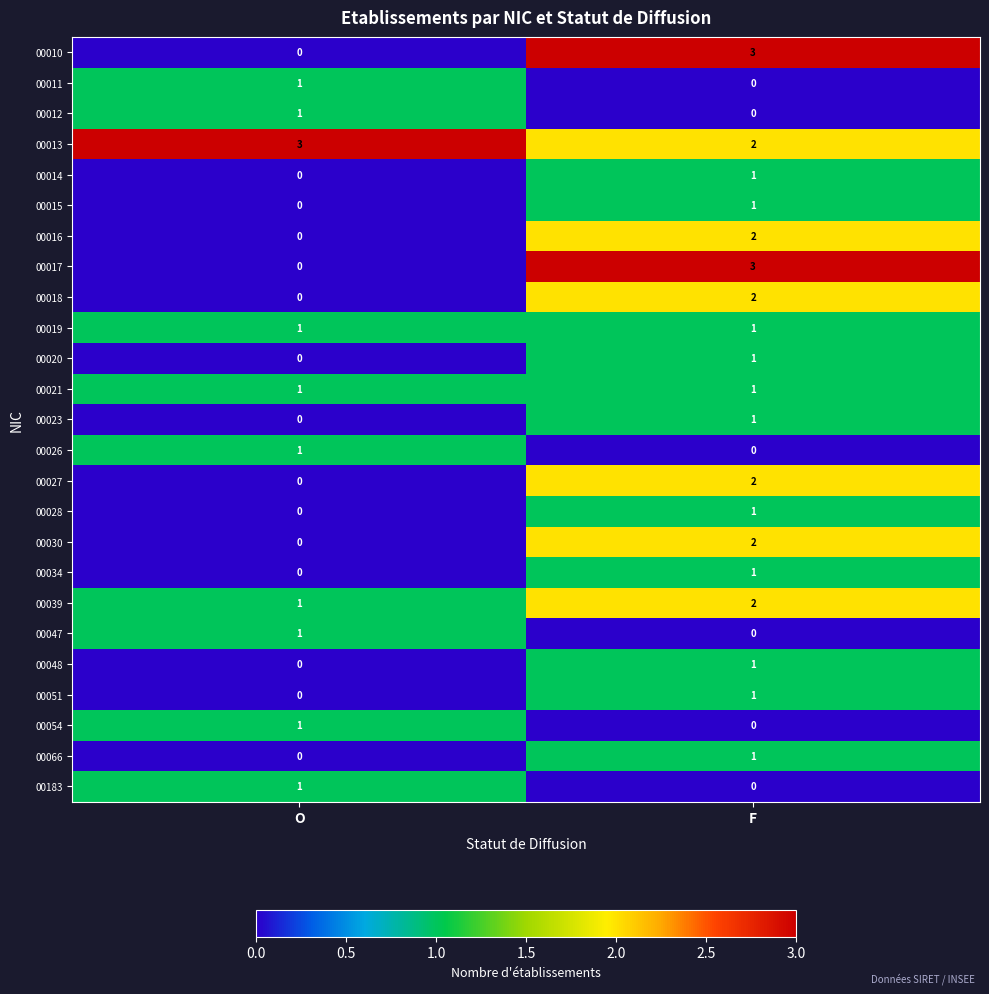

How many series are shown in this chart?

25